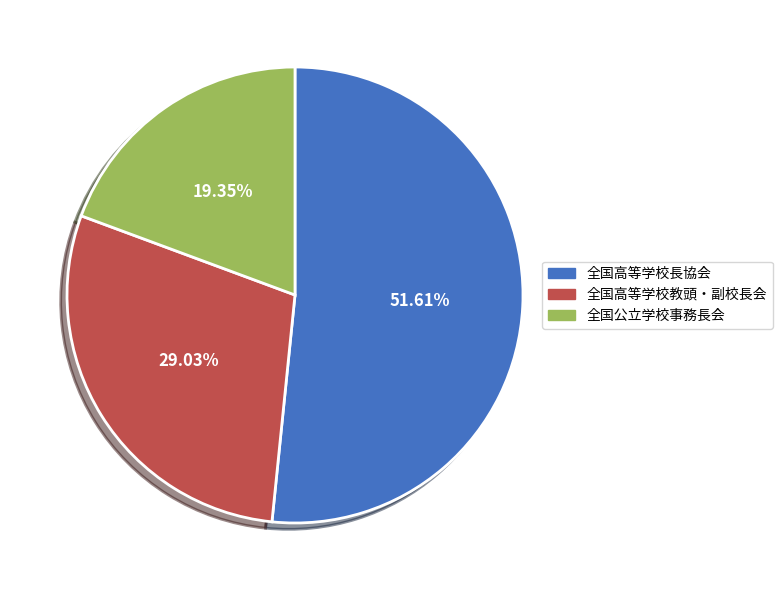

Which category has the biggest portion of the pie?

全国高等学校長協会